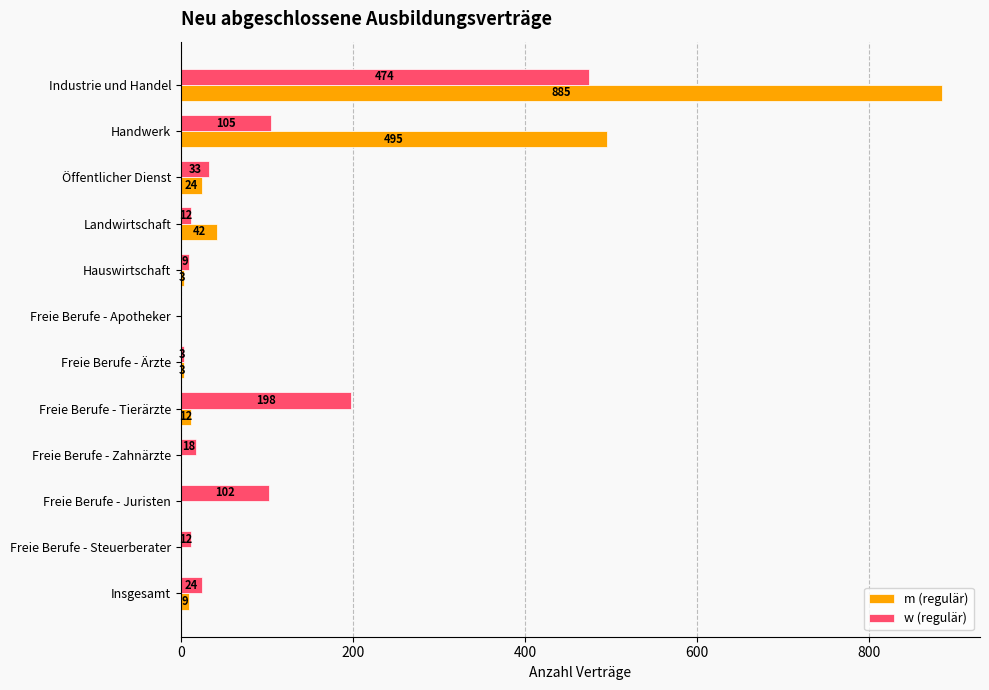

True or false: w (regulär) has a value of 198 at Freie Berufe - Tierärzte.

True